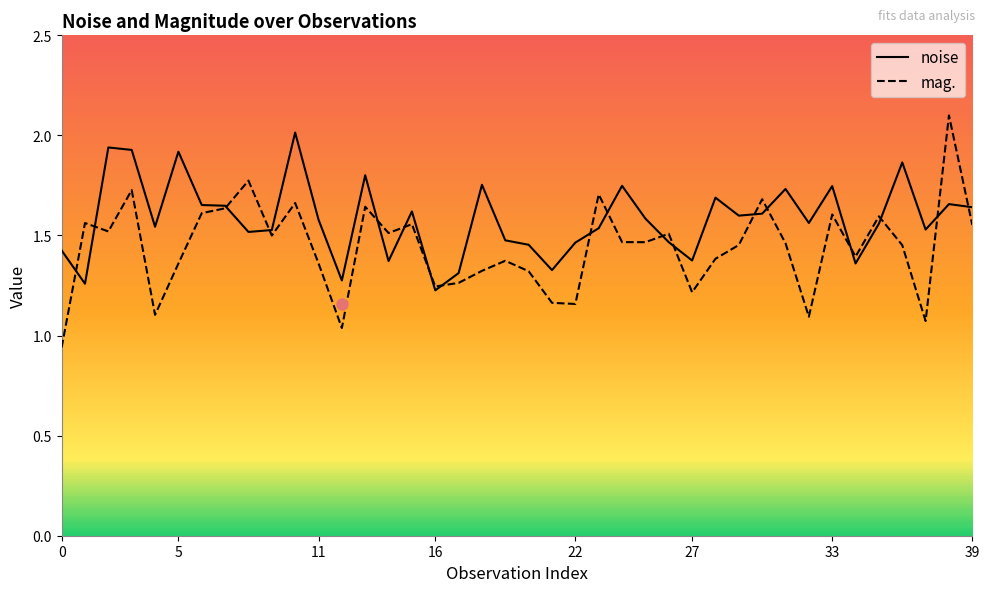

Rank the series by their average value, from highest to lowest.

noise, mag.